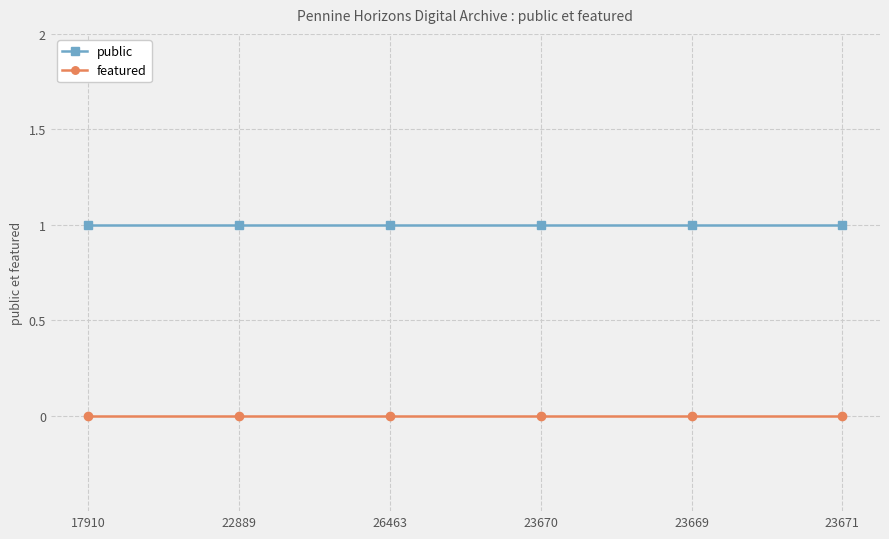

What is the label of the 3rd point from the right?

23670